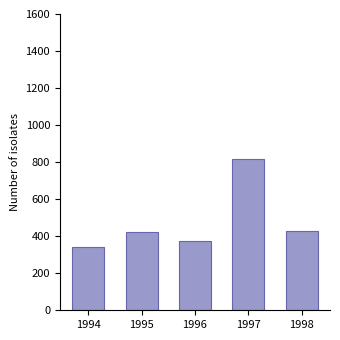

What is the difference between the values at 1995 and 1994?

80.5